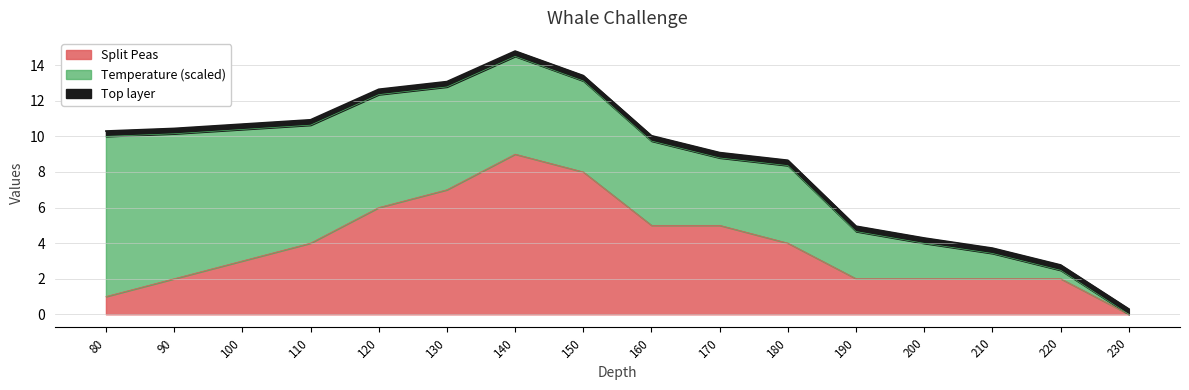

Which label corresponds to the smallest value in the chart?

230